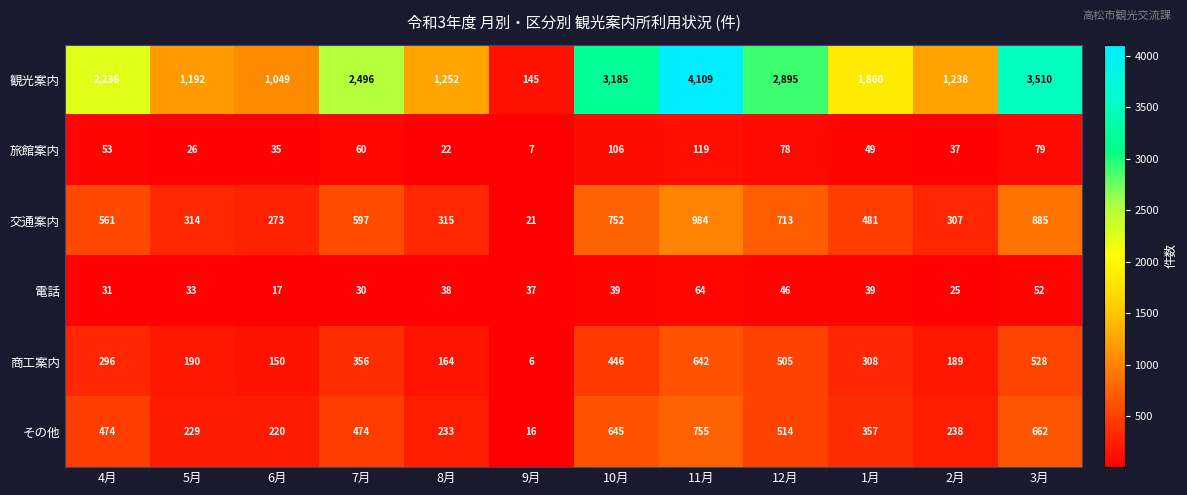

How many values in the 旅館案内 series are below 53?

6